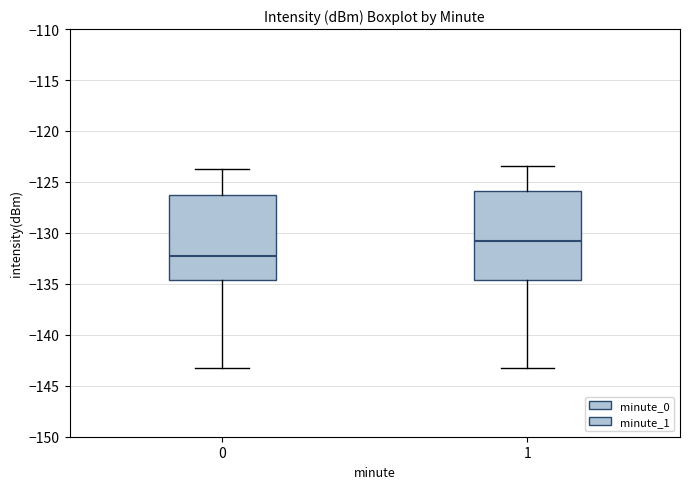

Reading left to right, read every box against the y-axis: the position of its median line, the range the box covers, and the ends of its whiskers. The values are not printed on the chart, so give them approximately, as read against the axis.

0: median -132.0, box -134.5 to -126.5, whiskers -143.0 to -123.5
1: median -131.0, box -134.5 to -126.0, whiskers -143.0 to -123.5